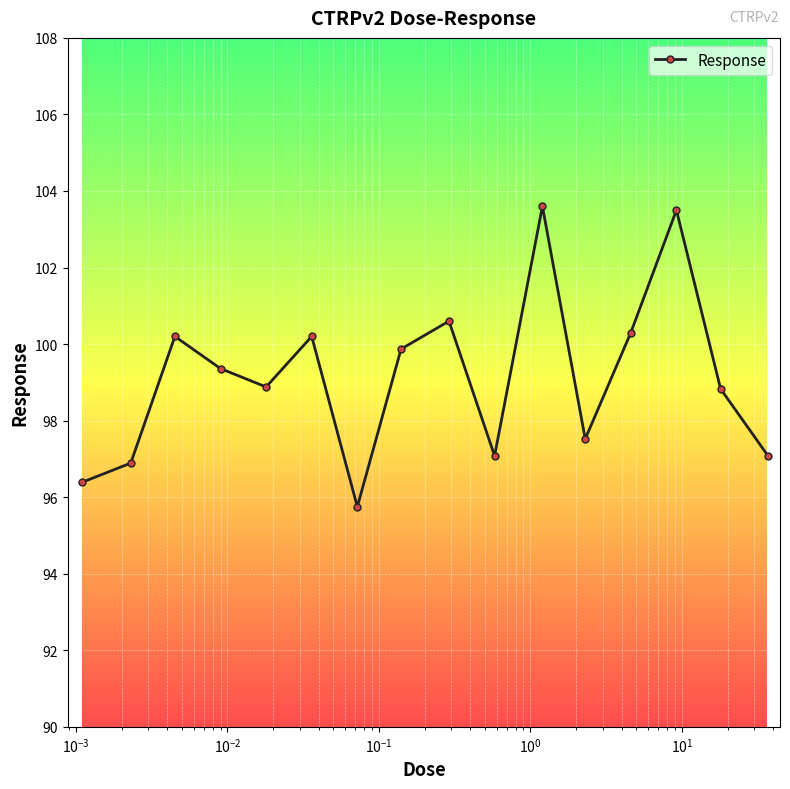

What is the value of the 5th point from the left?

98.9